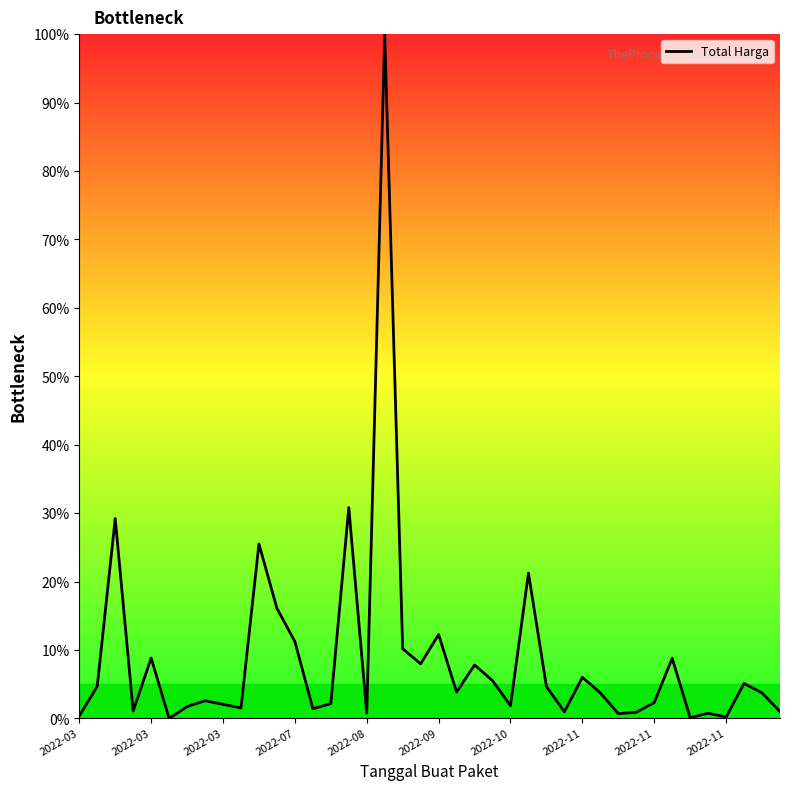

True or false: there are more than 0 points higher than both neighbors.

True